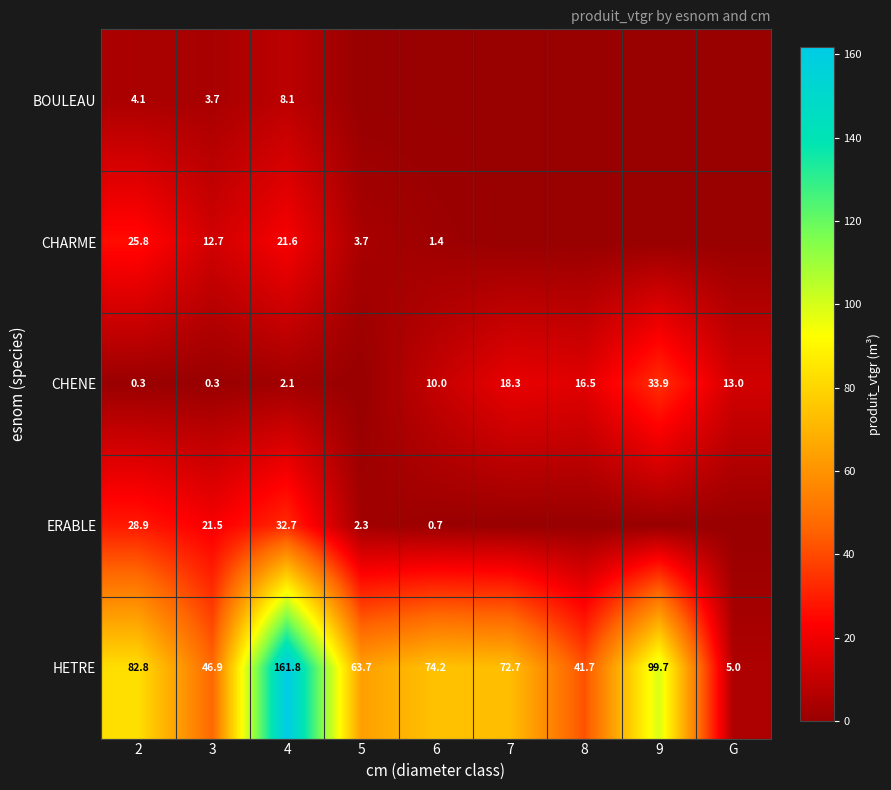

List the labels in order of HETRE value, largest first.

4, 9, 2, 6, 7, 5, 3, 8, G